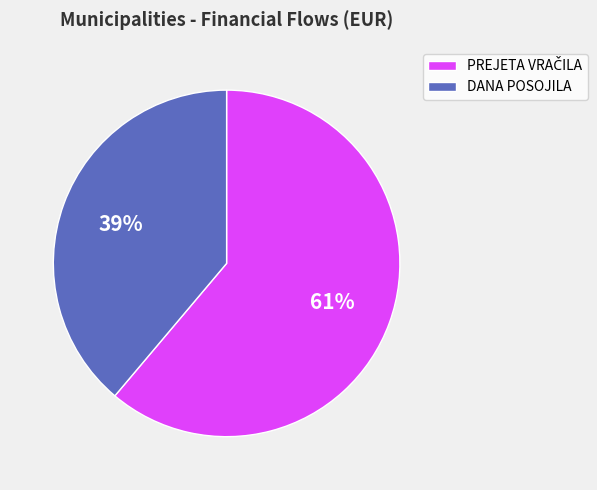

Is it true that DANA POSOJILA is 39% of the pie?

True